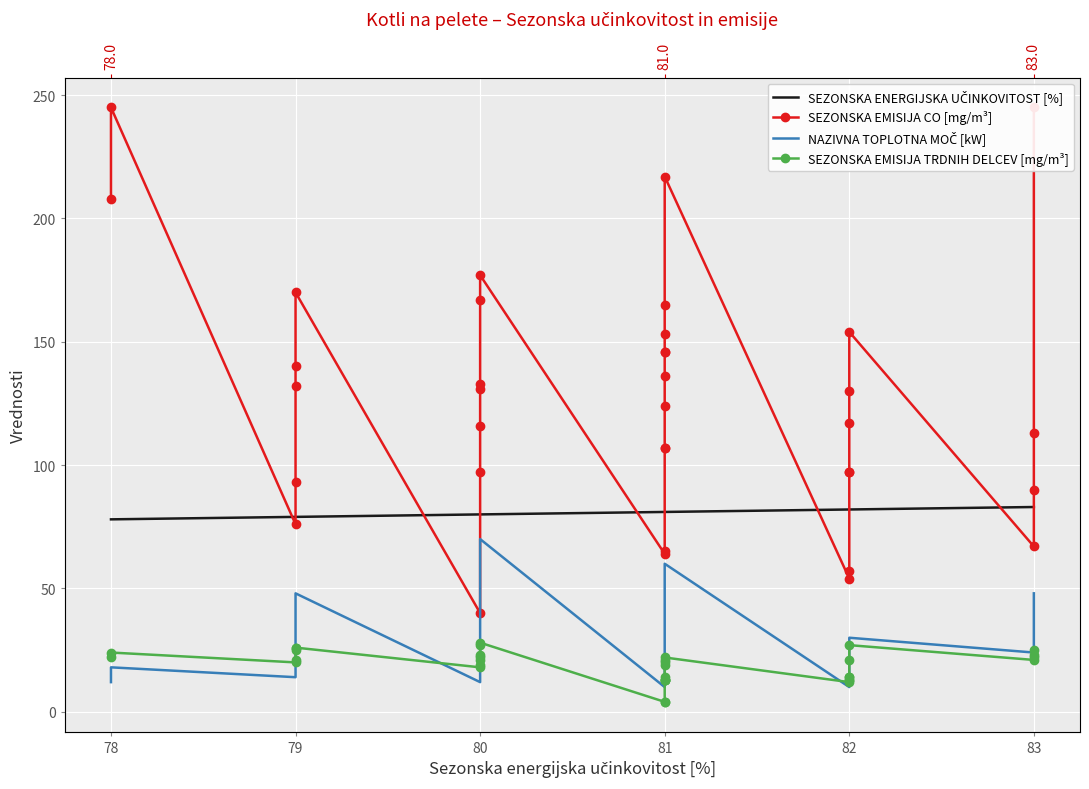

Which series changed the most between 81 and 82?

SEZONSKA EMISIJA CO [mg/m³]